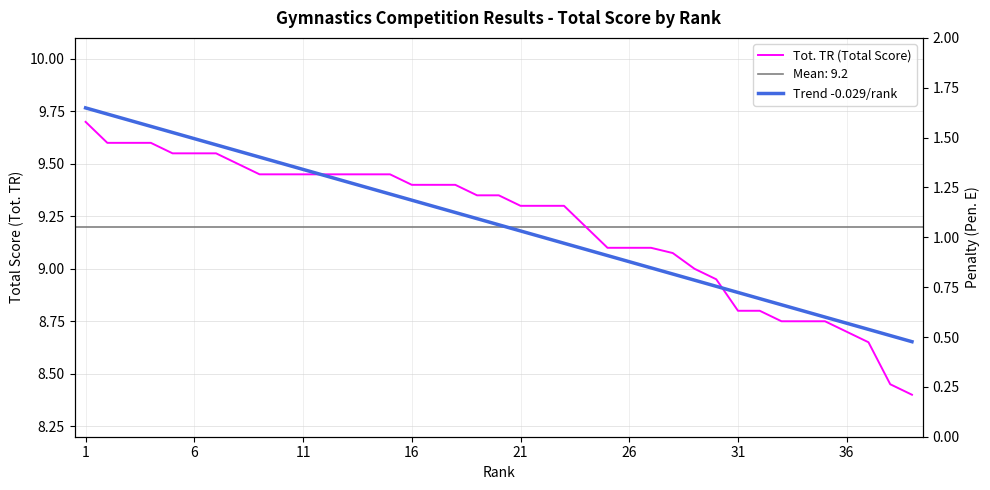

What is the approximate value of Trend -0.029/rank at 23?

9.1